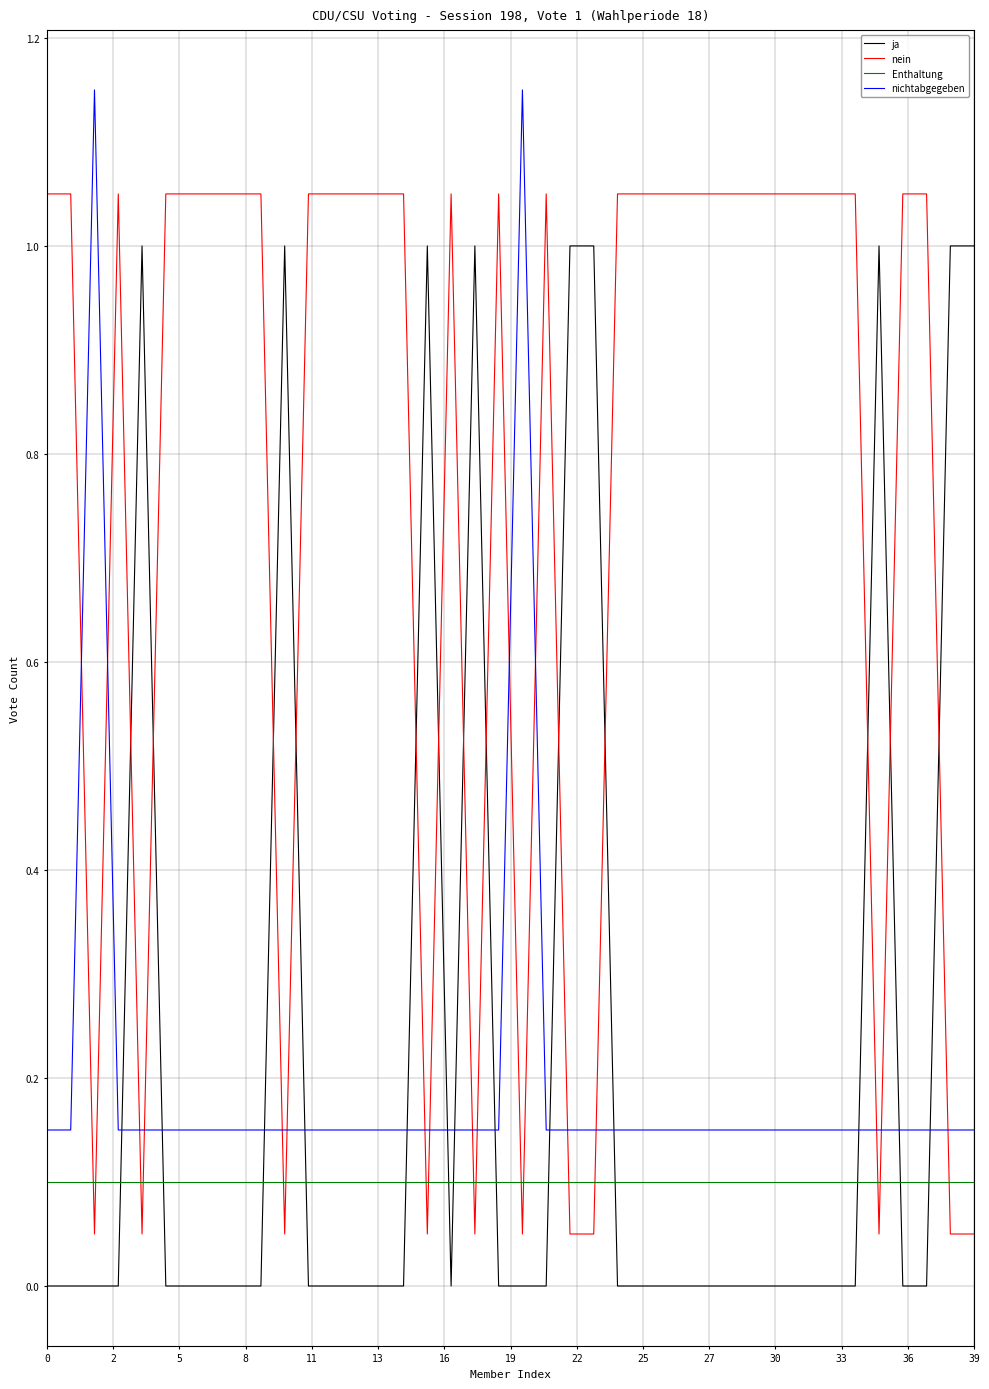

After their last crossing, which series has the higher values: nichtabgegeben or nein?

nichtabgegeben